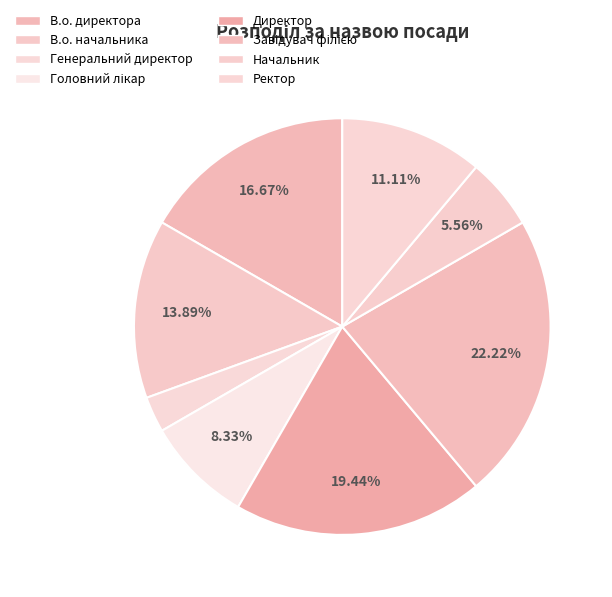

How many segments does this pie chart have?

8